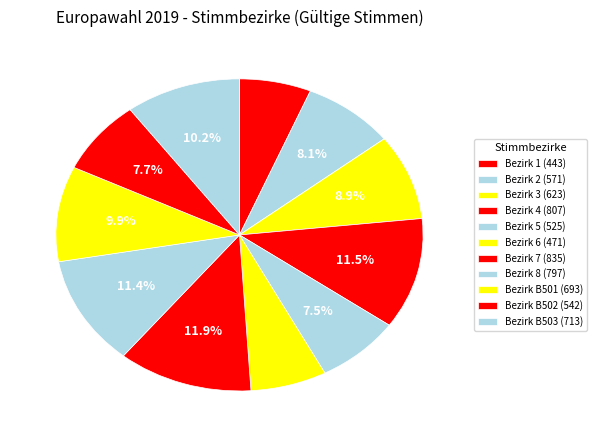

Is there any slice that represents more than half of the pie?

No